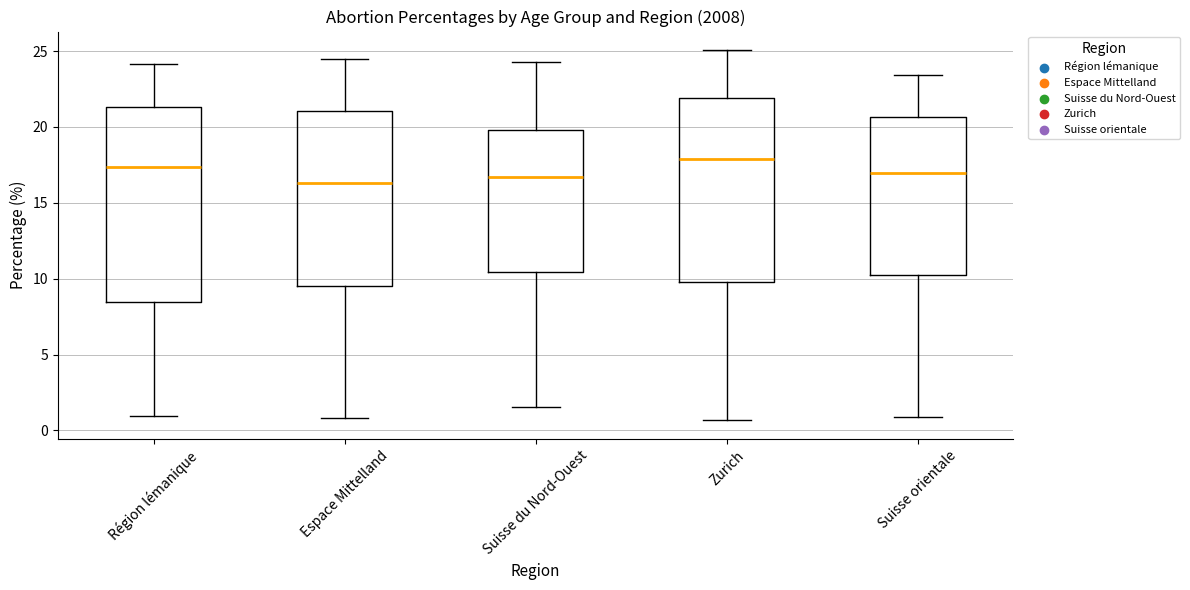

Reading left to right, read every box against the y-axis: the position of its median line, the range the box covers, and the ends of its whiskers. The values are not printed on the chart, so give them approximately, as read against the axis.

Région lémanique: median 17.5, box 8.5 to 21.5, whiskers 1.0 to 24.0
Espace Mittelland: median 16.5, box 9.5 to 21.0, whiskers 1.0 to 24.5
Suisse du Nord-Ouest: median 16.5, box 10.5 to 20.0, whiskers 1.5 to 24.5
Zurich: median 18.0, box 10.0 to 22.0, whiskers 0.5 to 25.0
Suisse orientale: median 17.0, box 10.0 to 20.5, whiskers 1.0 to 23.5